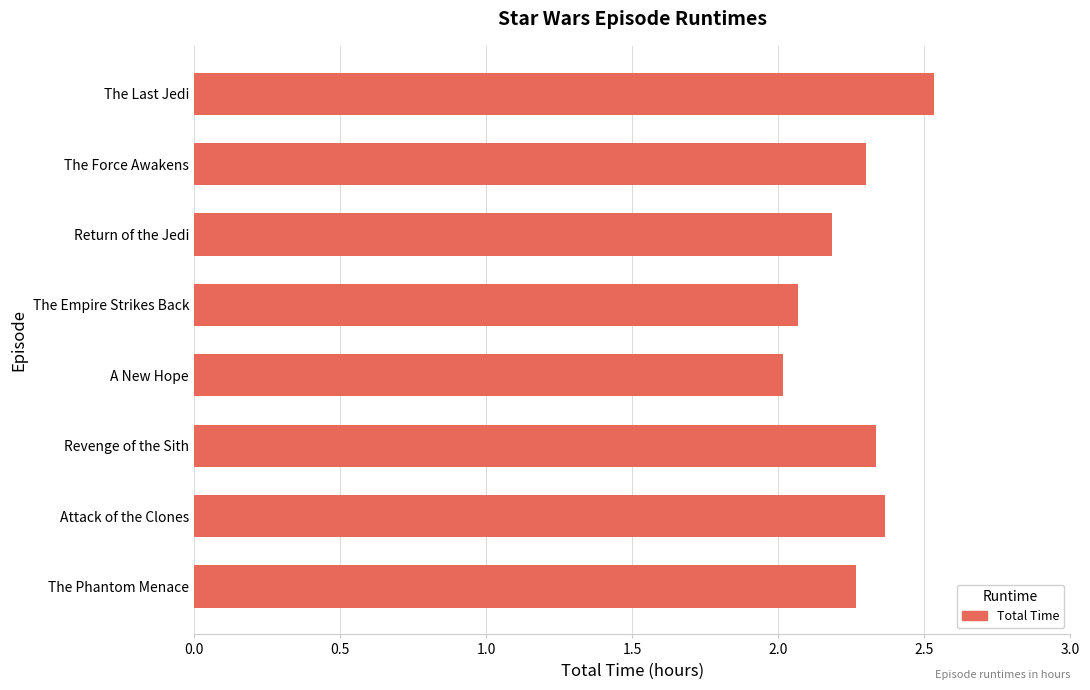

What is the ratio of the value at The Last Jedi to the value at Return of the Jedi?

1.2